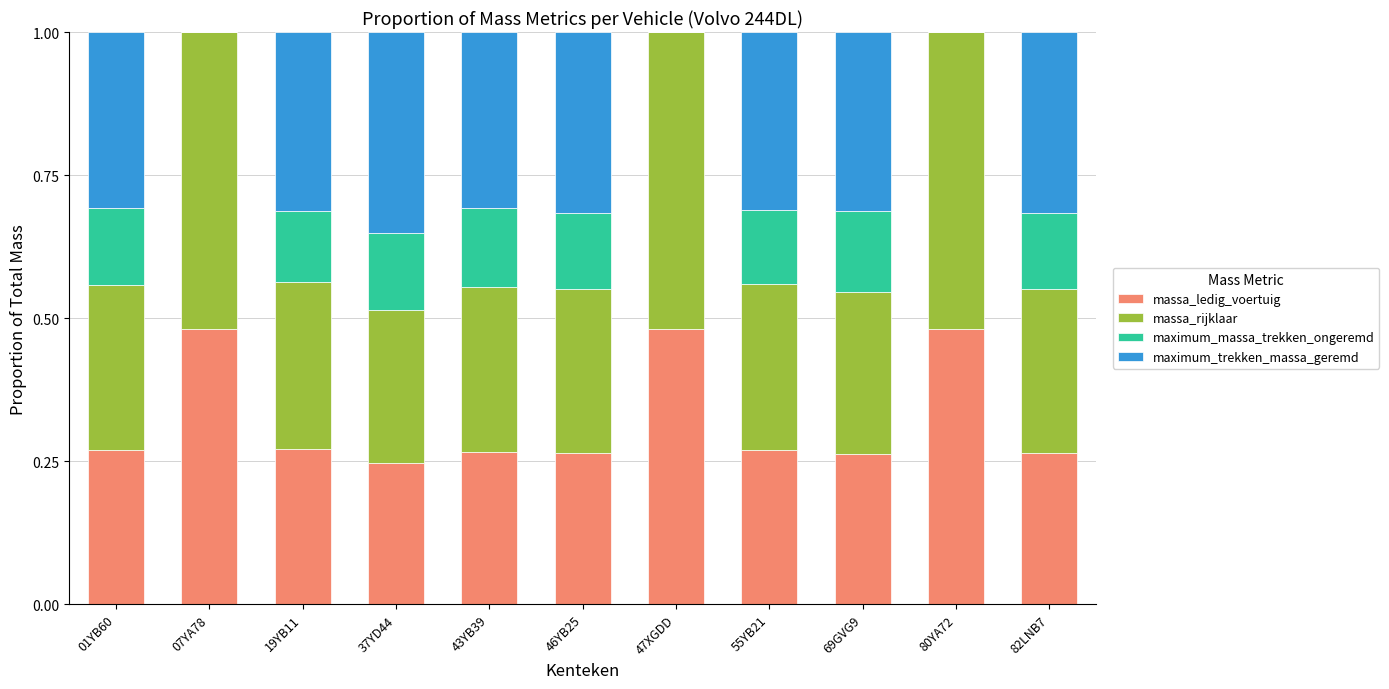

What is the total value across all series at 07YA78?

1.0